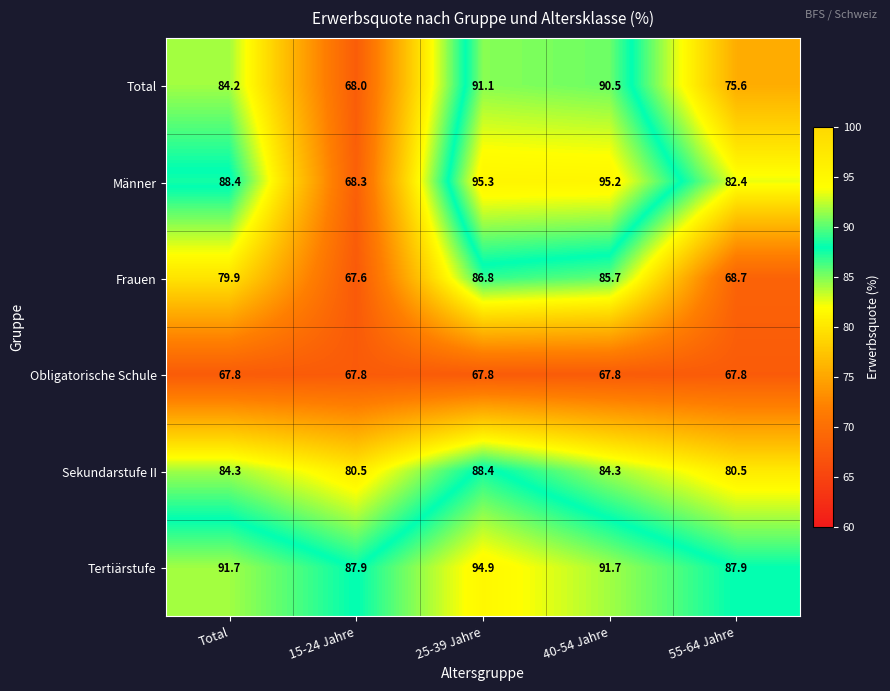

Which series has the largest total across all categories?

Tertiärstufe